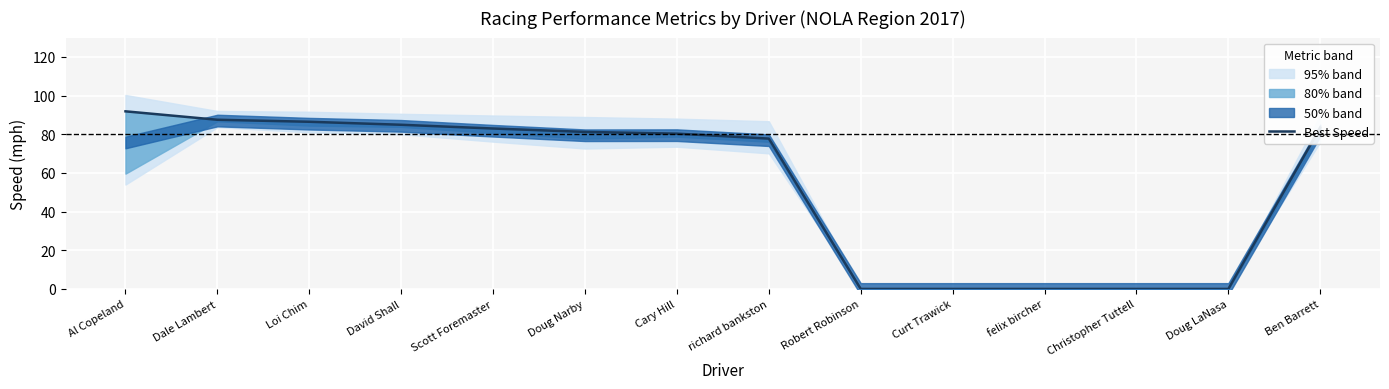

Is this an area chart (filled region under the line)?

No